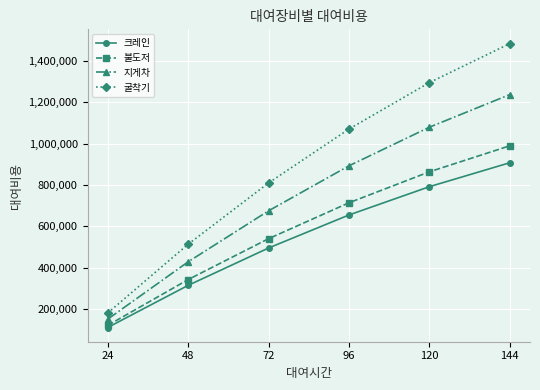

Reading left to right, what are all the values shown in this chart?

크레인: 24=110000	48=314000	72=495000	96=655000	120=792000	144=908000
불도저: 24=120000	48=342000	72=540000	96=714000	120=864000	144=990000
지게차: 24=150000	48=428000	72=675000	96=893000	120=1080000	144=1238000
굴착기: 24=180000	48=513000	72=810000	96=1071000	120=1296000	144=1485000